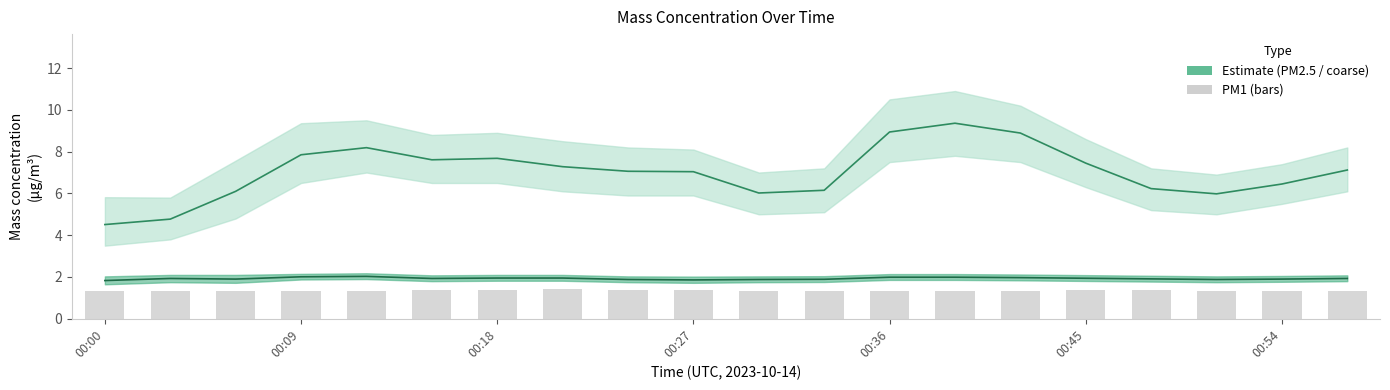

What is the smallest value displayed?

1.3